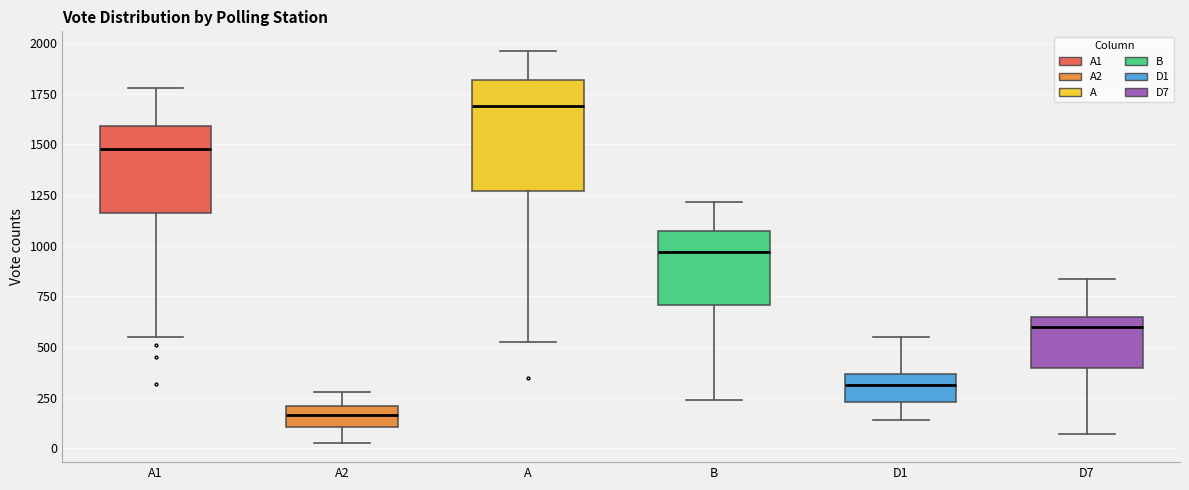

Reading left to right, transcribe this box plot: for each box, give where its median line is, the range the box spans, and where its two whiskers end, as read against the y-axis. The values are not printed on the chart, so give them approximately, as read against the axis.

A1: median 1500, box 1150 to 1600, whiskers 550 to 1800
A2: median 150, box 100 to 200, whiskers 50 to 300
A: median 1700, box 1250 to 1800, whiskers 500 to 1950
B: median 950, box 700 to 1100, whiskers 250 to 1200
D1: median 300, box 250 to 350, whiskers 150 to 550
D7: median 600, box 400 to 650, whiskers 50 to 850